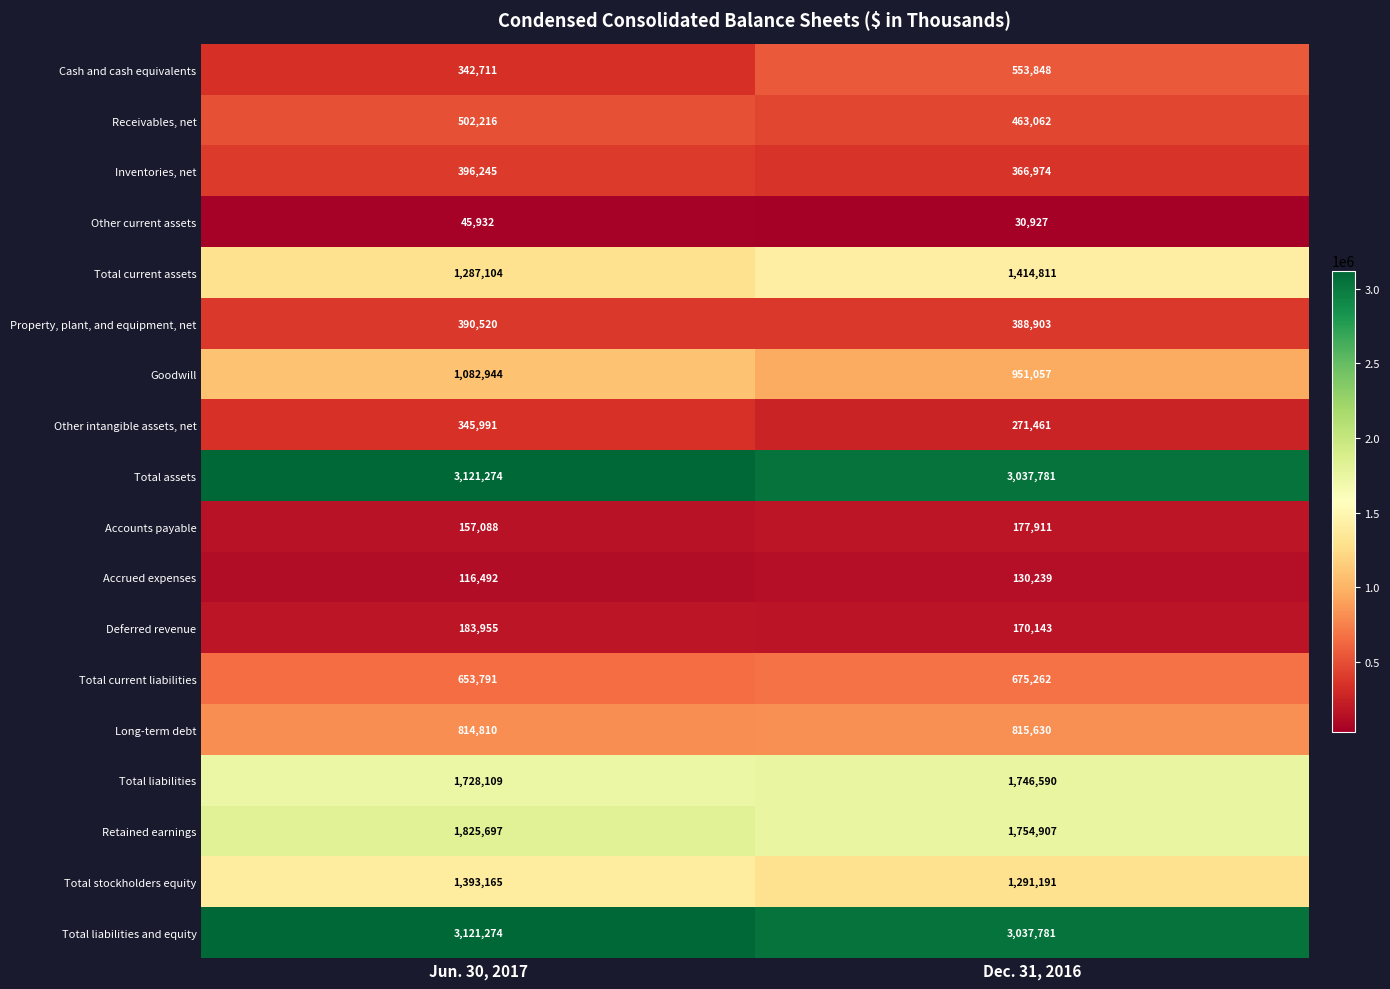

What is the difference between the Total liabilities and equity values at Dec. 31, 2016 and Jun. 30, 2017?

83493